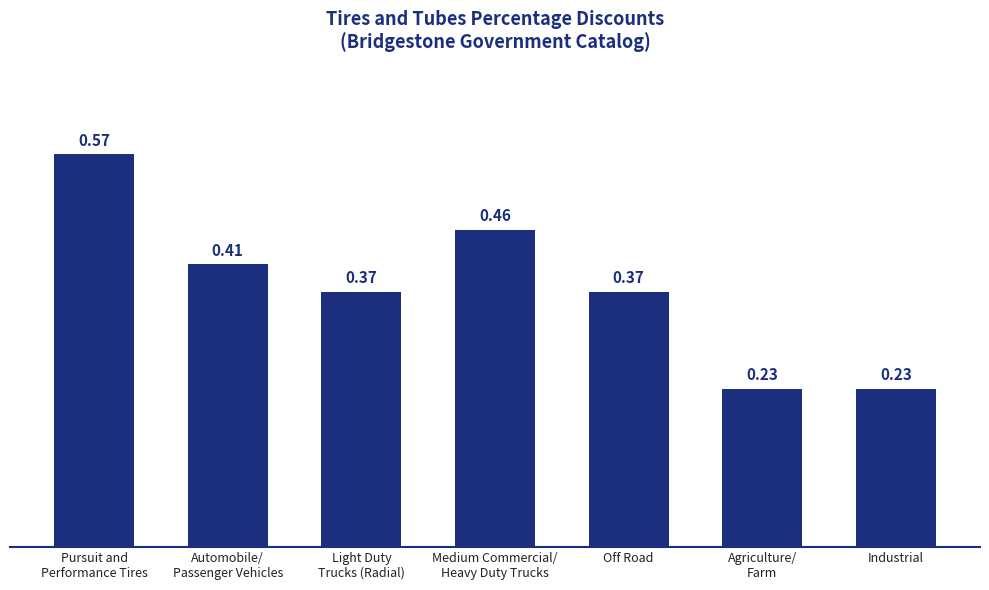

What is the label of the 5th bar from the left?

Off Road